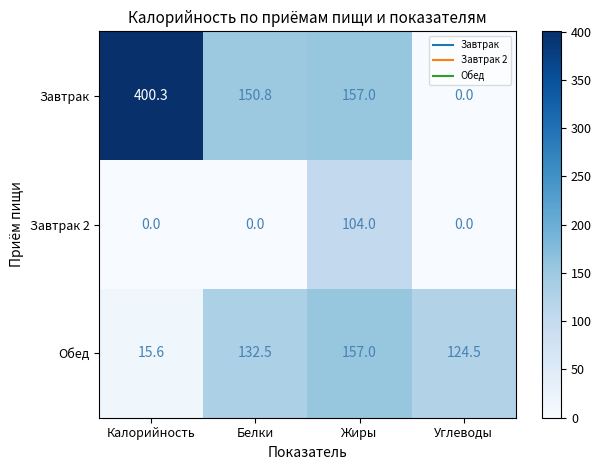

At how many categories does at least one series exceed 344?

1